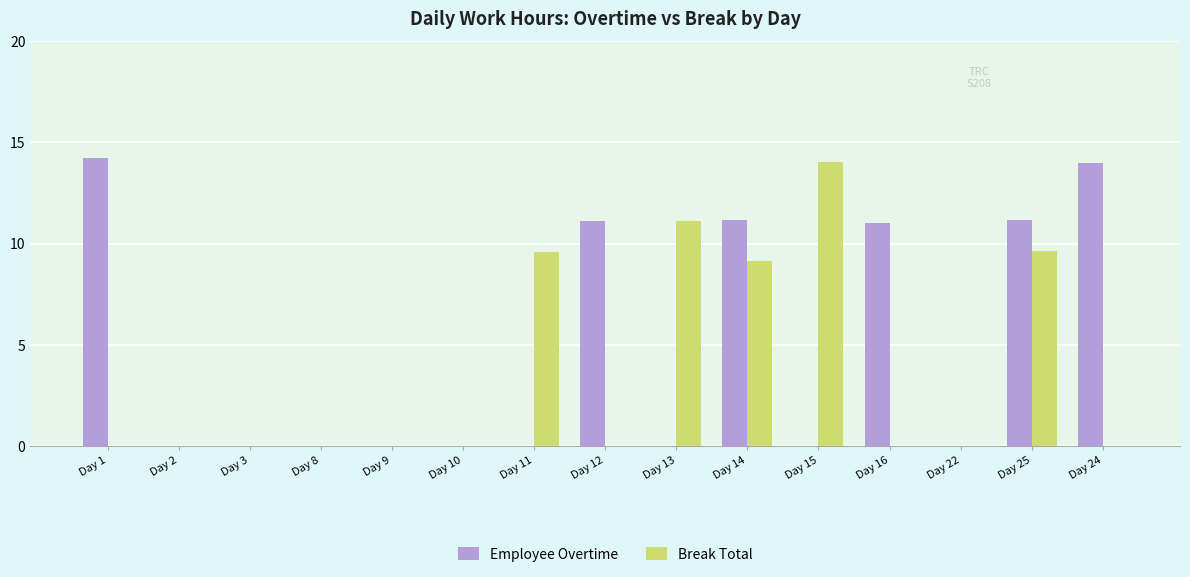

Between Day 1 and Day 11, which series saw the biggest shift?

Employee Overtime